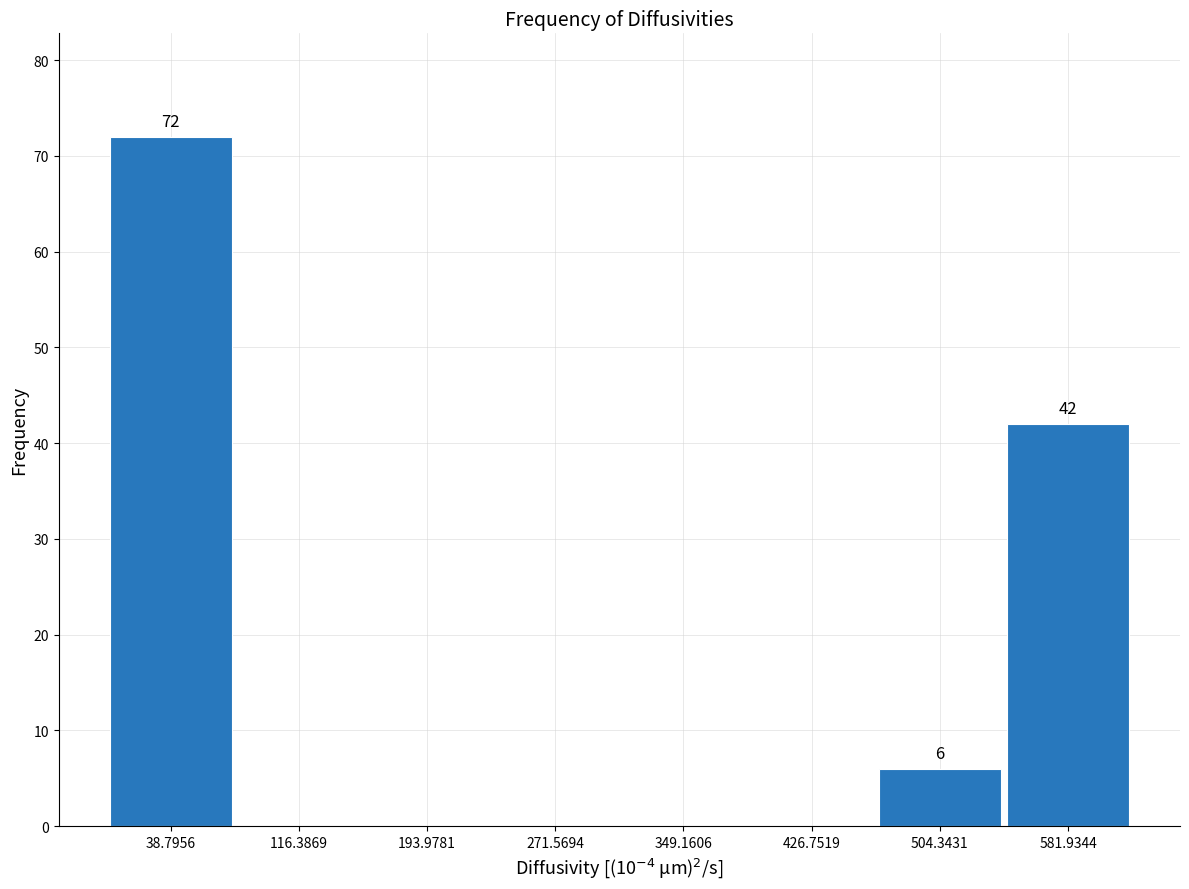

Which range on the x-axis has the tallest bar?

0 to 80